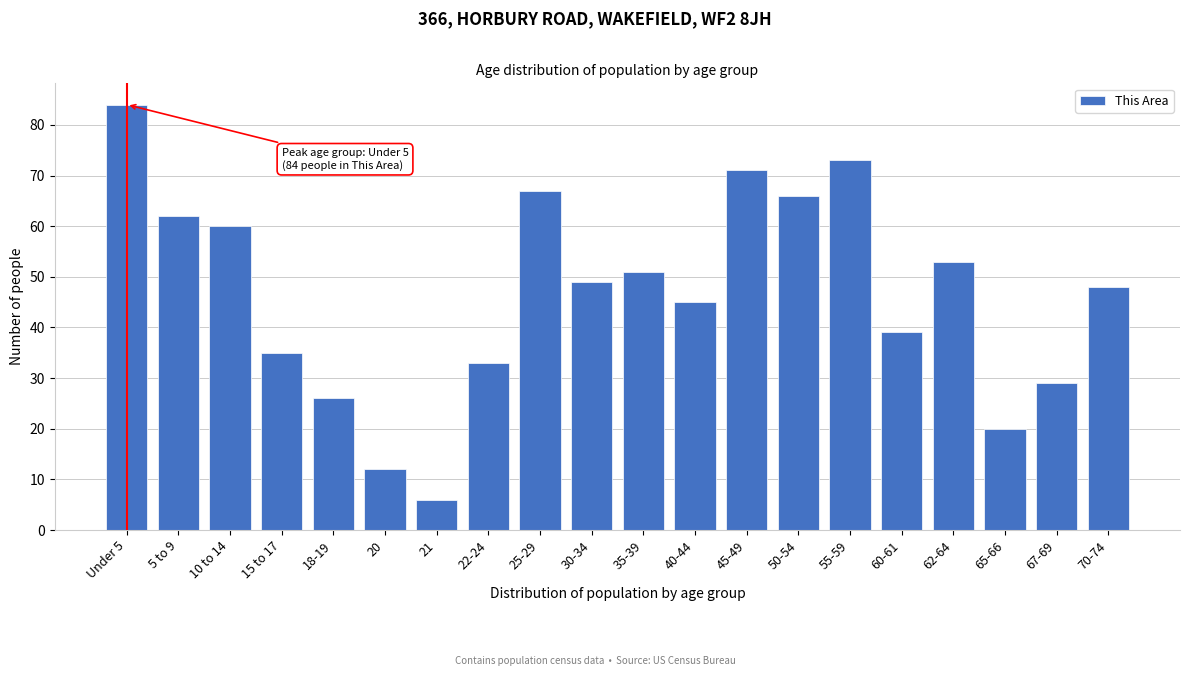

Reading left to right, list all the values displayed in this chart.

84	62	60	35	26	12	6	33	67	49	51	45	71	66	73	39	53	20	29	48